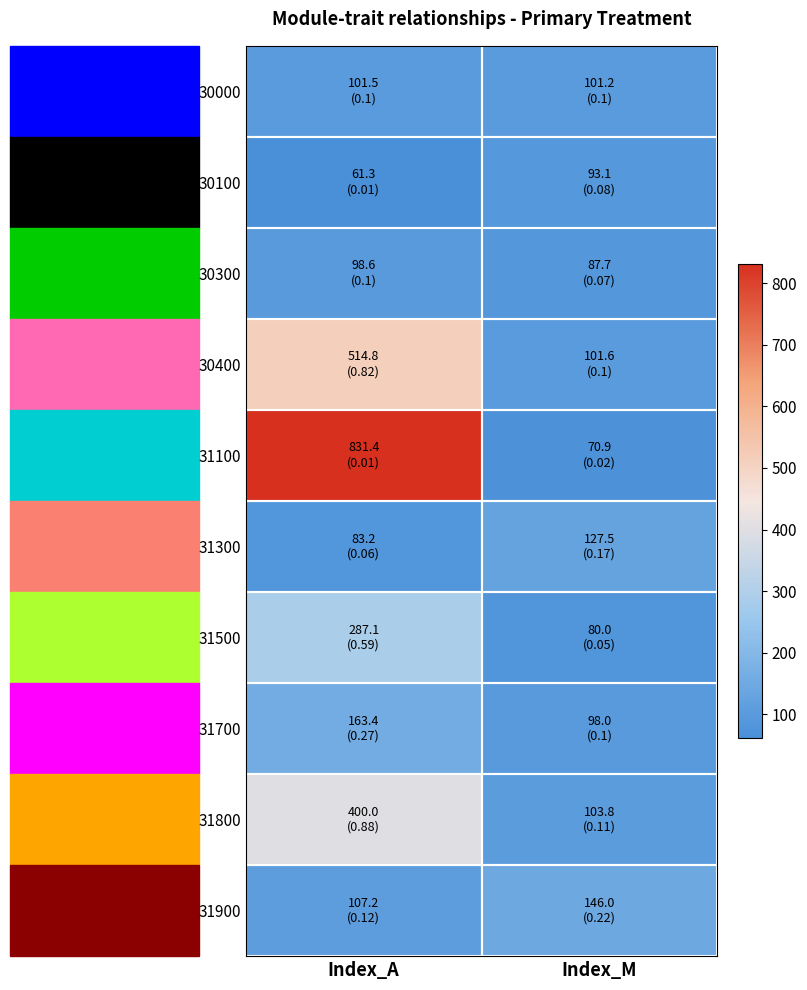

Which series has the largest range (max minus min)?

31100